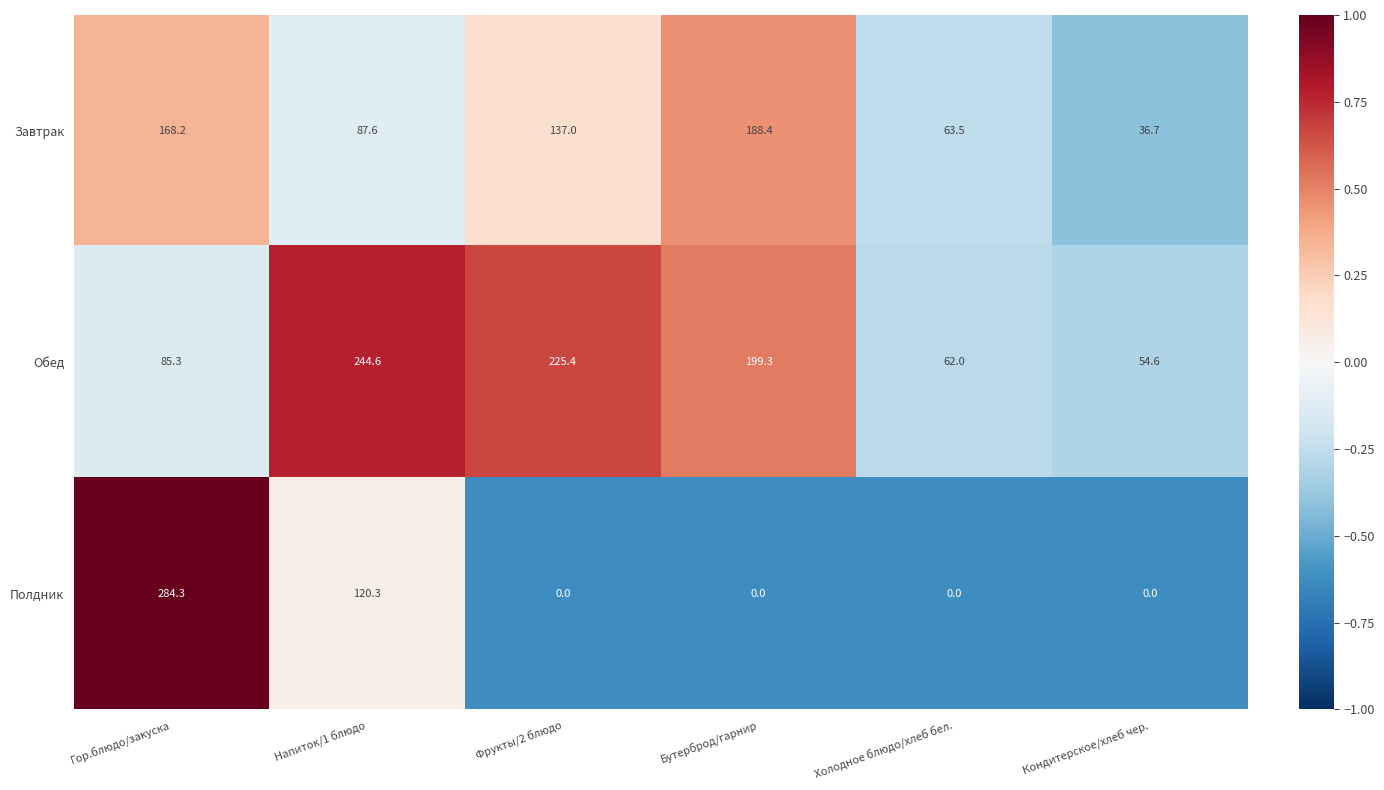

Is it true that Завтрак equals 124.4 at Напиток/1 блюдо?

False